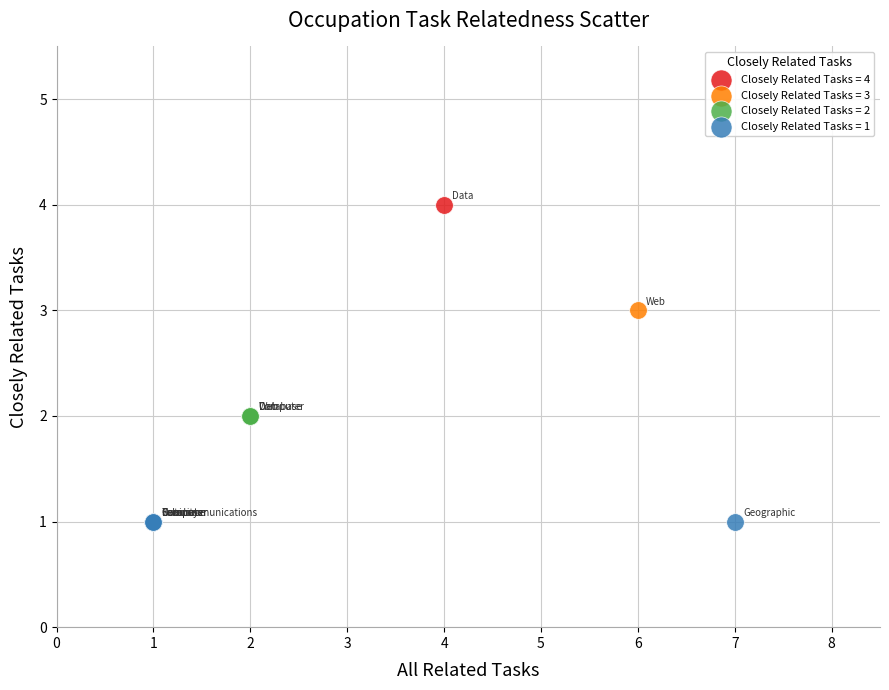

Which series contains the lowest Y value?

Closely Related Tasks = 1